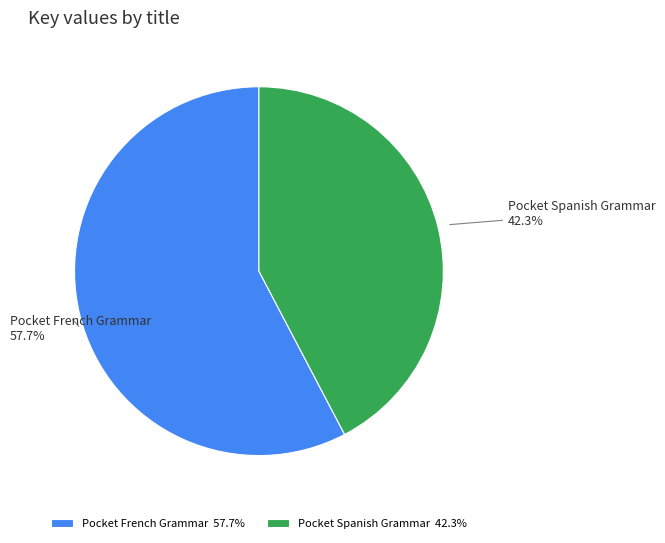

What portion of the pie excludes Pocket Spanish Grammar?

57.7%